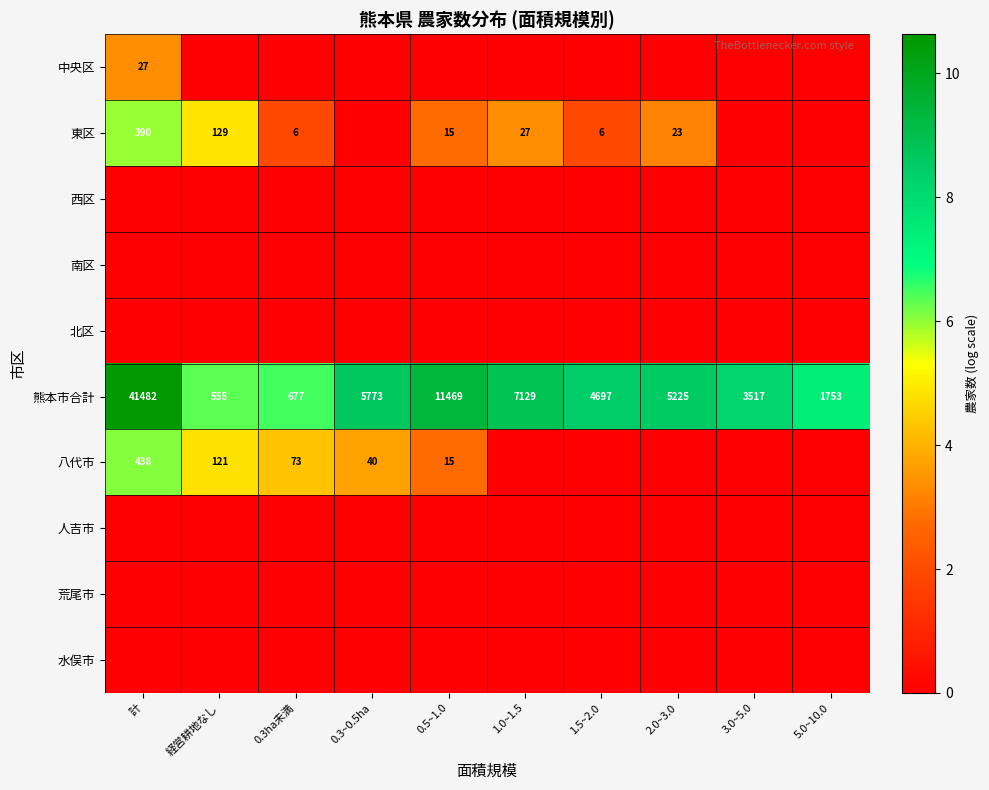

True or false: 東区 has a value of 6 at 1.5~2.0.

True